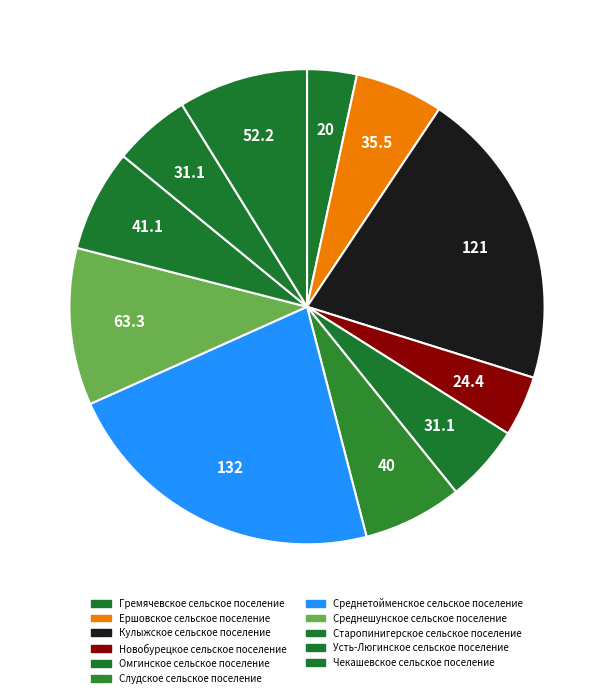

To the nearest percent, what percentage of the pie is Слудское сельское поселение?

7%